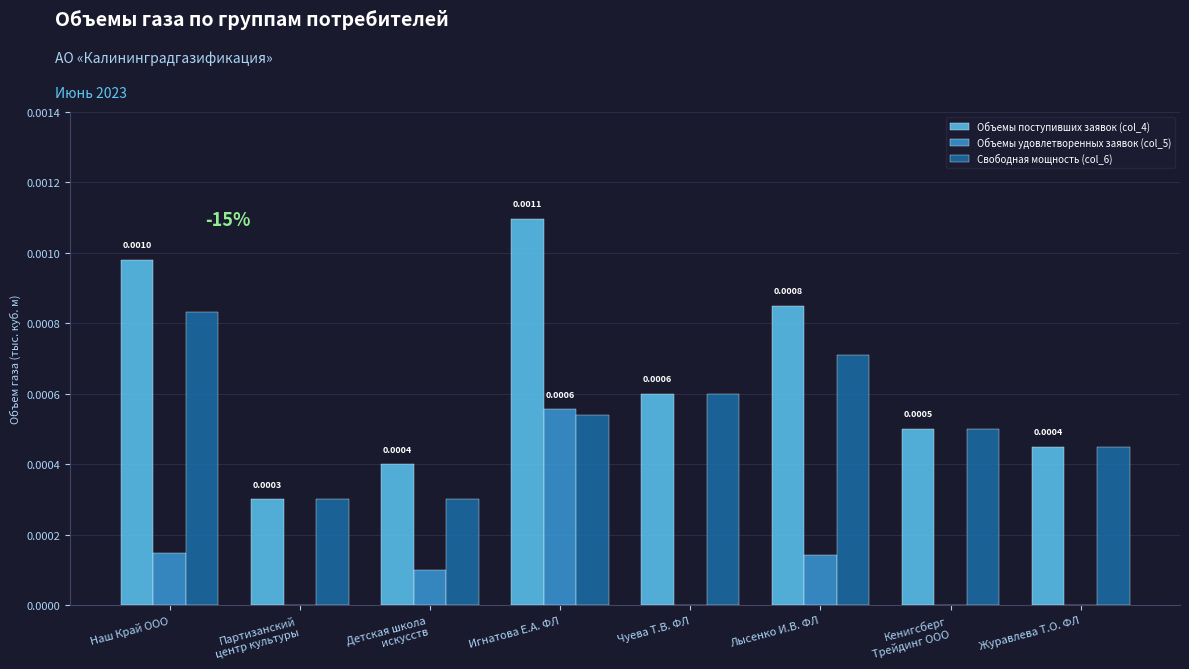

What are all the series names shown in the legend?

Объемы поступивших заявок (col_4), Объемы удовлетворенных заявок (col_5), Свободная мощность (col_6)